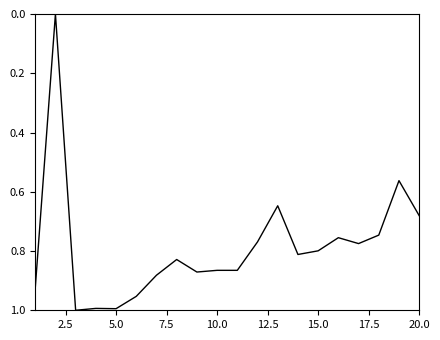

What is the average value?

0.8